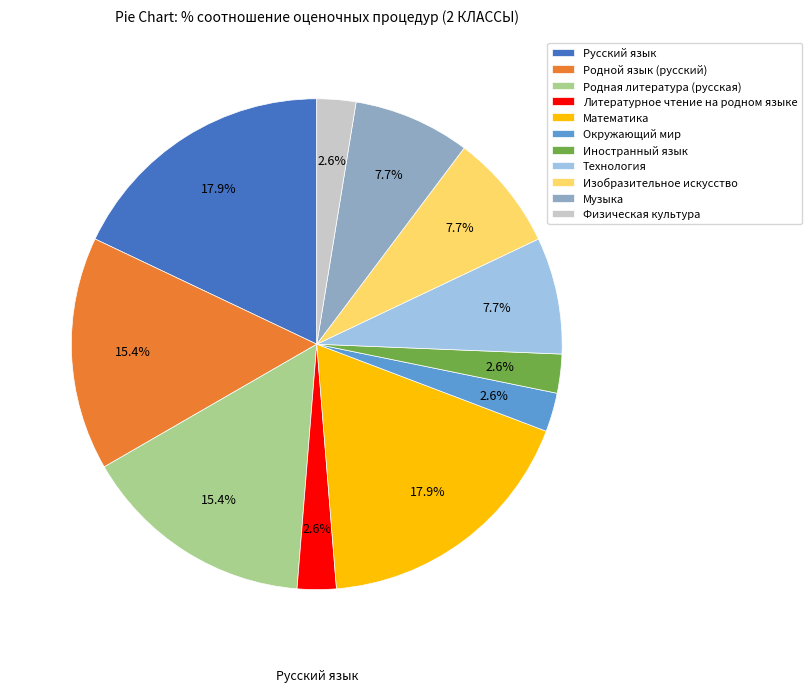

Is Родная литература (русская) the majority of the pie?

No